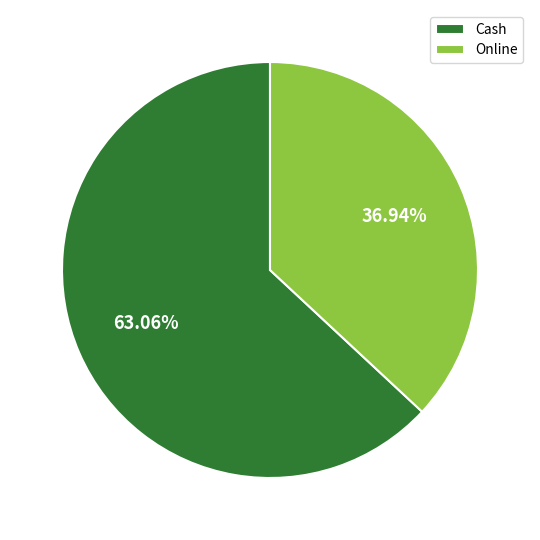

To the nearest percent, what portion does Cash represent?

63%